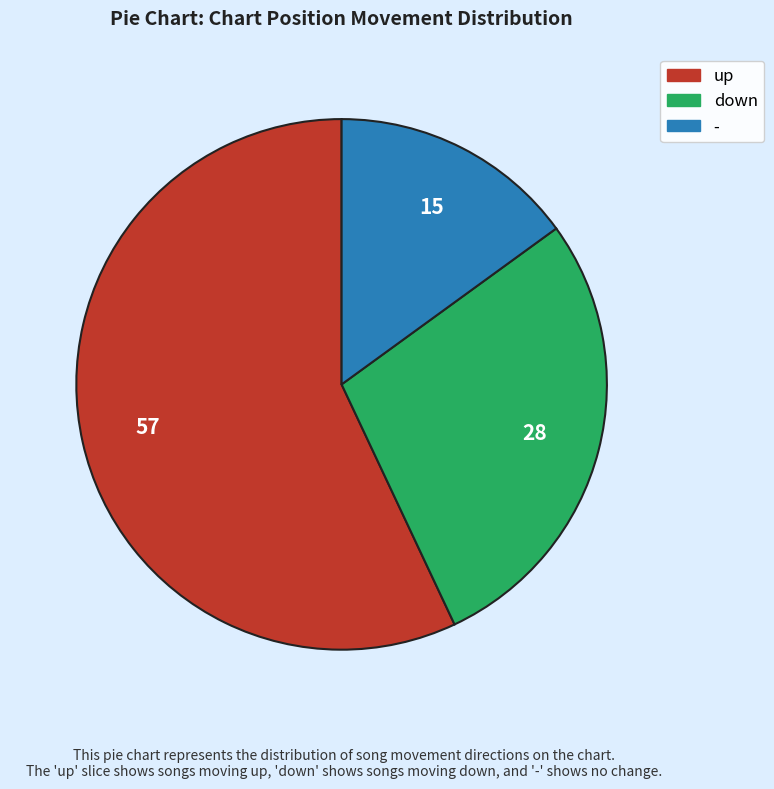

Rank the categories by value from highest to lowest.

up, down, -